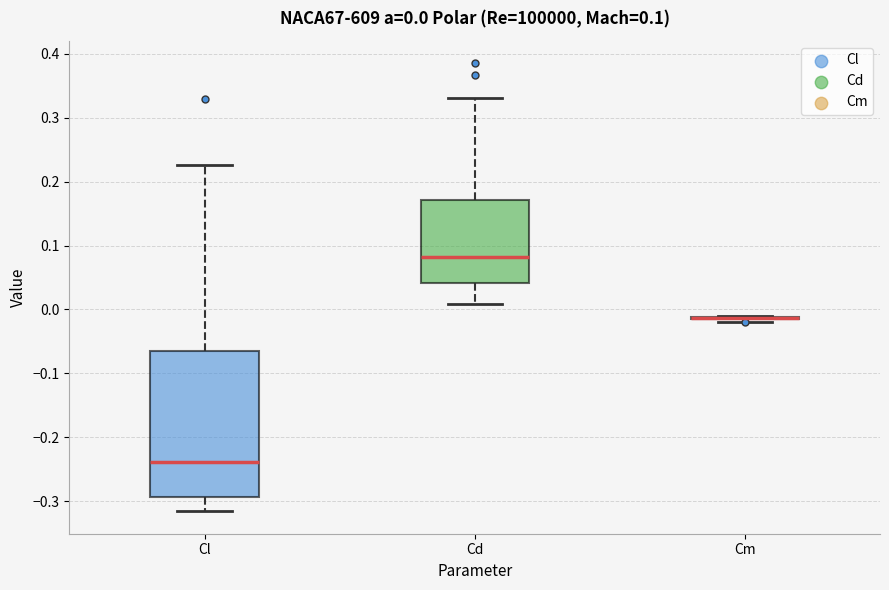

Which box is the tallest, from its lower edge to its upper edge?

Cl